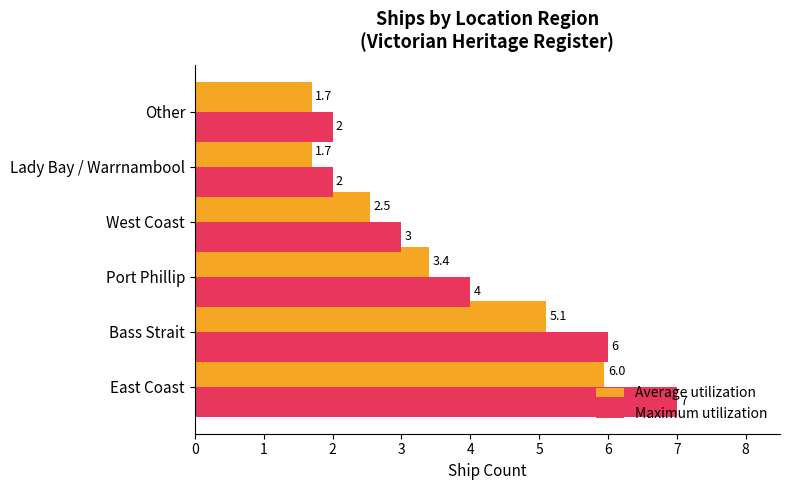

Which series has the widest spread of values?

Maximum utilization